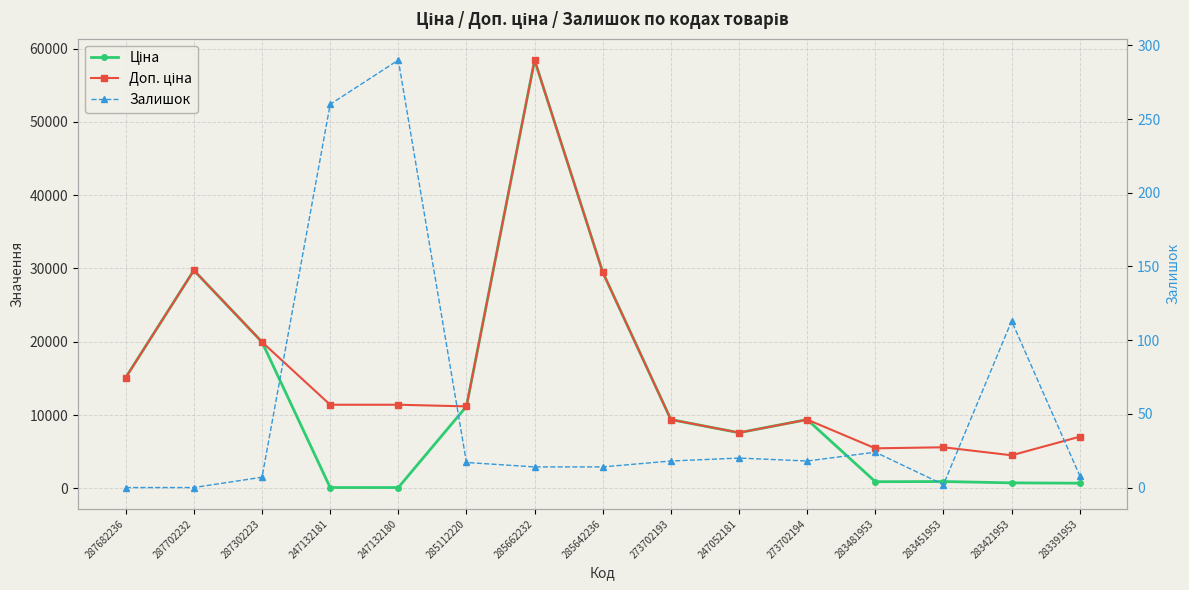

List the series in order of their peak value, highest first.

Ціна, Доп. ціна, Залишок